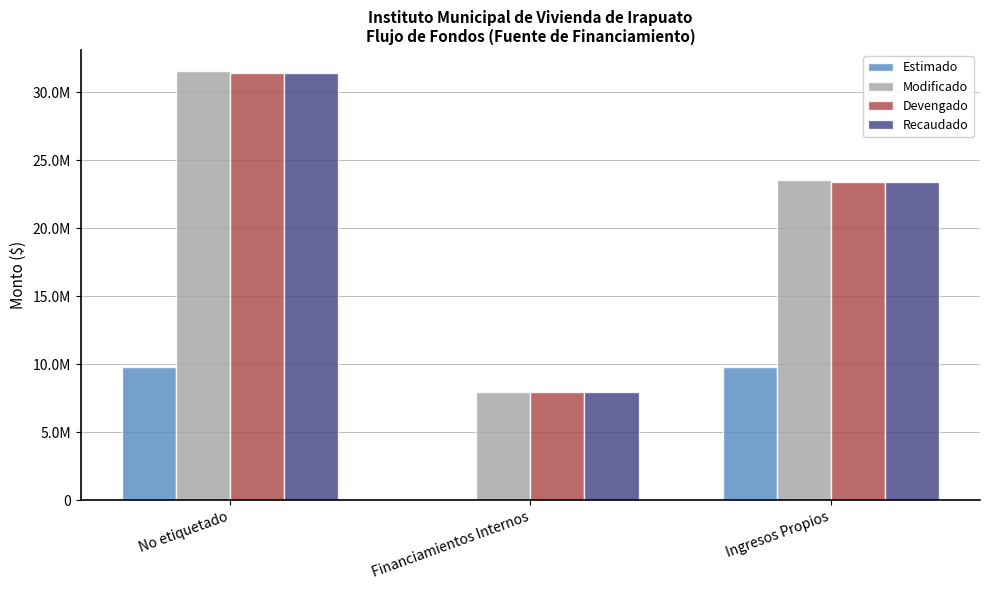

Is the value of Modificado at Financiamientos Internos greater than the value of Estimado at Financiamientos Internos?

Yes